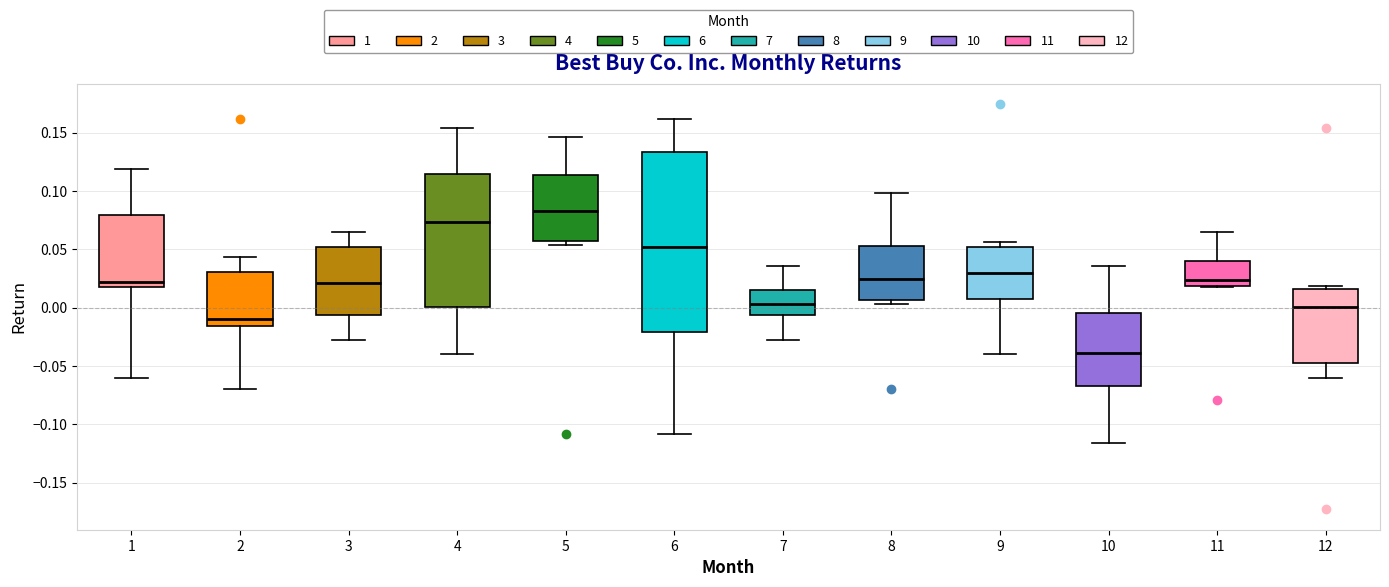

Reading left to right, read every box against the y-axis: the position of its median line, the range the box covers, and the ends of its whiskers. The values are not printed on the chart, so give them approximately, as read against the axis.

1: median 0.020 (just above the box's lower edge), box 0.020 to 0.080, whiskers -0.060 to 0.120
2: median -0.010, box -0.015 to 0.030, whiskers -0.070 to 0.045
3: median 0.020, box -0.005 to 0.050, whiskers -0.030 to 0.065
4: median 0.075, box 0.000 to 0.115, whiskers -0.040 to 0.155
5: median 0.085, box 0.055 to 0.115, whiskers 0.055 (just below the box's lower edge) to 0.145
6: median 0.050, box -0.020 to 0.135, whiskers -0.110 to 0.160
7: median 0.005, box -0.005 to 0.015, whiskers -0.030 to 0.035
8: median 0.025, box 0.005 to 0.055, whiskers 0.005 (just below the box's lower edge) to 0.100
9: median 0.030, box 0.005 to 0.050, whiskers -0.040 to 0.055
10: median -0.040, box -0.065 to -0.005, whiskers -0.115 to 0.035
11: median 0.025, box 0.020 to 0.040, whiskers 0.020 to 0.065
12: median 0.000, box -0.045 to 0.015, whiskers -0.060 to 0.020